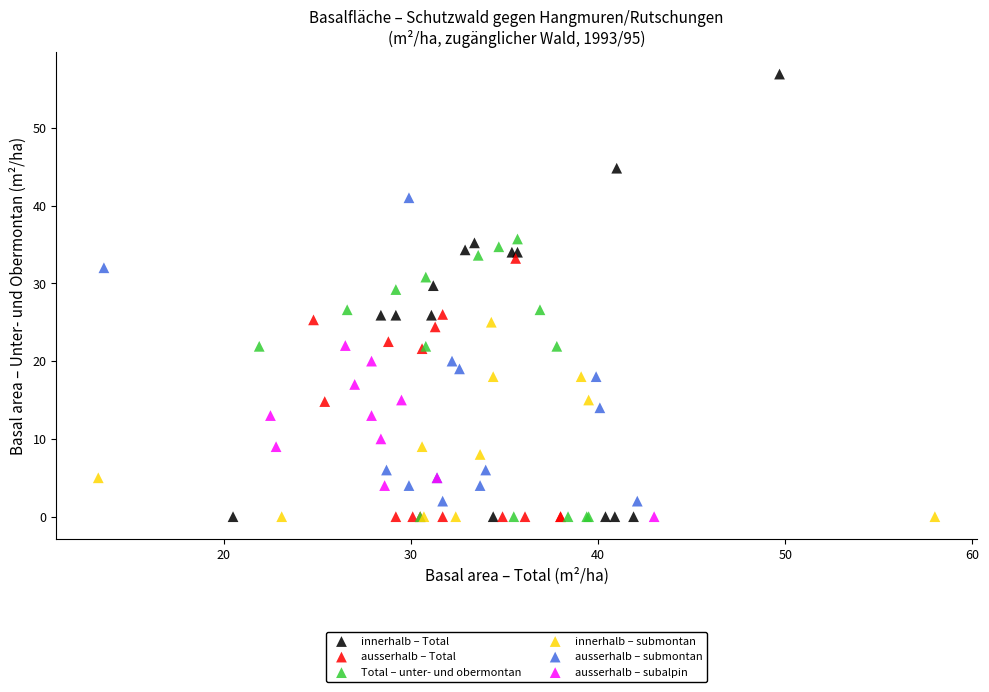

Which series has the widest spread of Y values?

innerhalb – Total